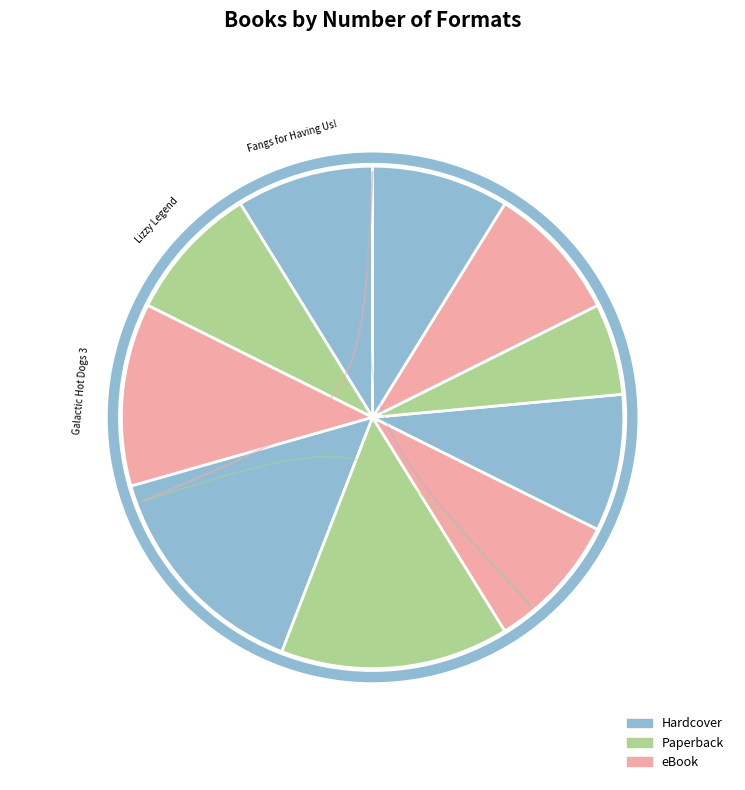

Rank the categories by value from highest to lowest.

Galactic Hot Dogs 2, Galactic Hot Dogs 1, Galactic Hot Dogs 3, Fangs for Having Us!, Lizzy Legend, Project Me 2.0, William Wenton and the Impossible Puzzle, Double Feature, Mom, There's a Dinosaur in Beeson's Lake, Miss Matched